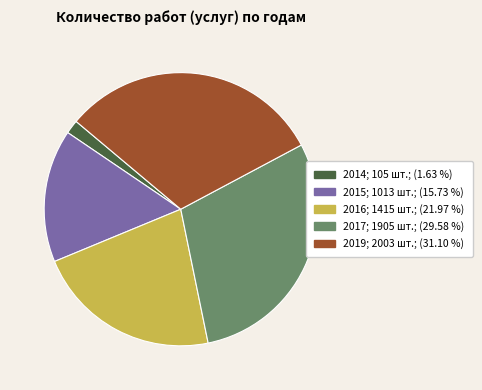

How many segments does this pie chart have?

5